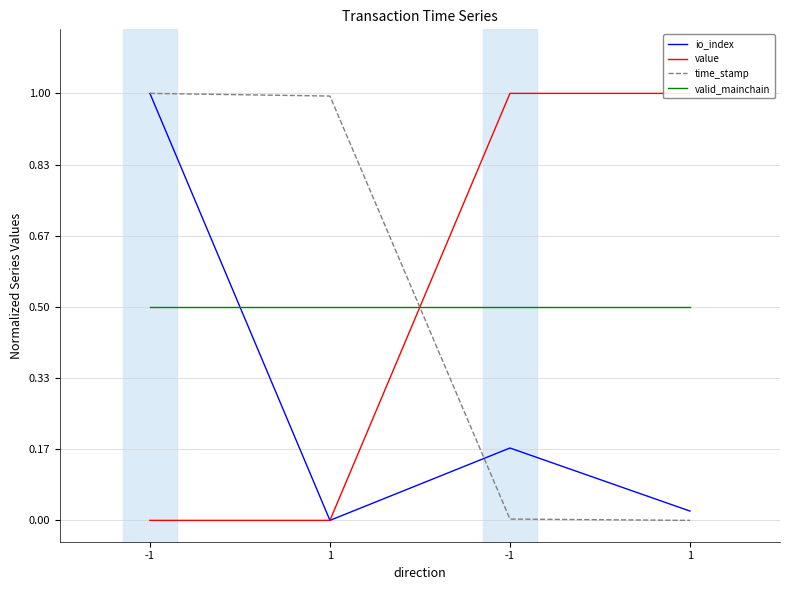

True or false: io_index has a value of 0.0 at 1.

True